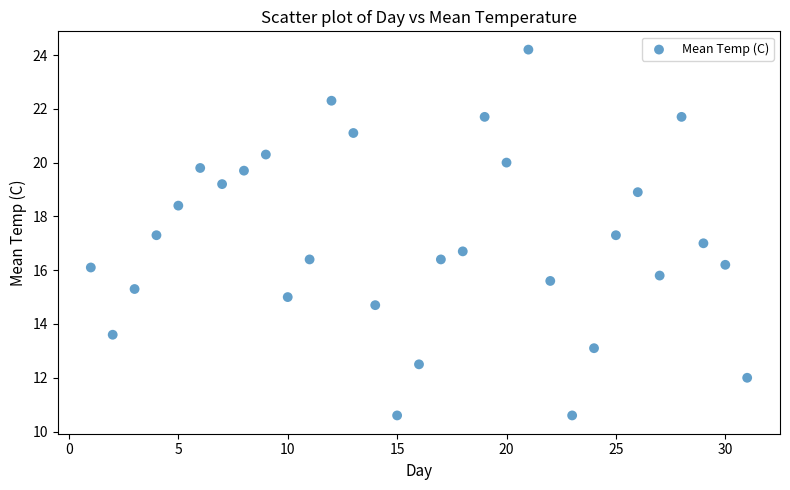

What is the range of Y values (max minus min)?

13.6